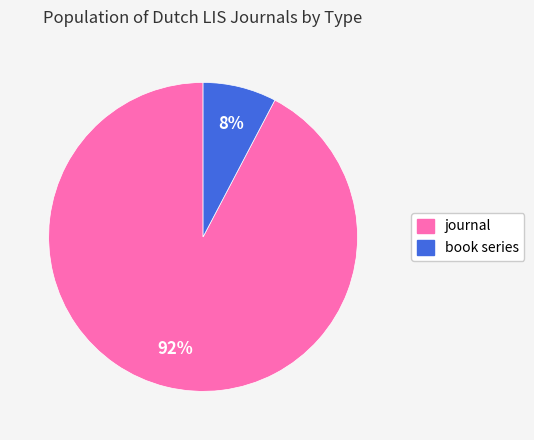

What is the ratio of the value at book series to the value at journal?

0.1